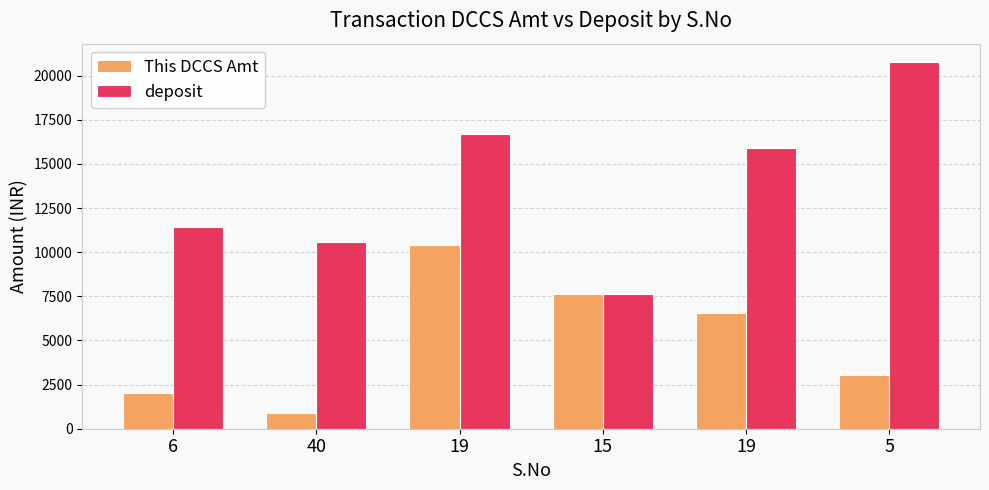

Are the bars horizontal?

No